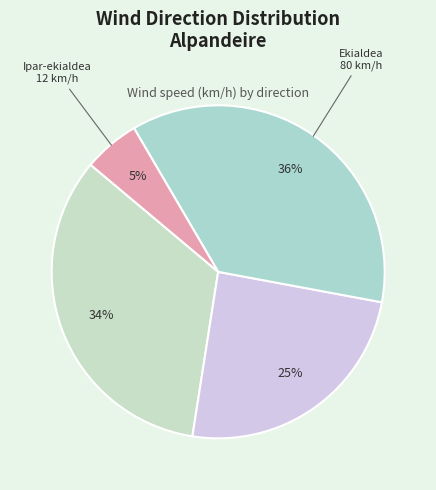

How many segments does this pie chart have?

4